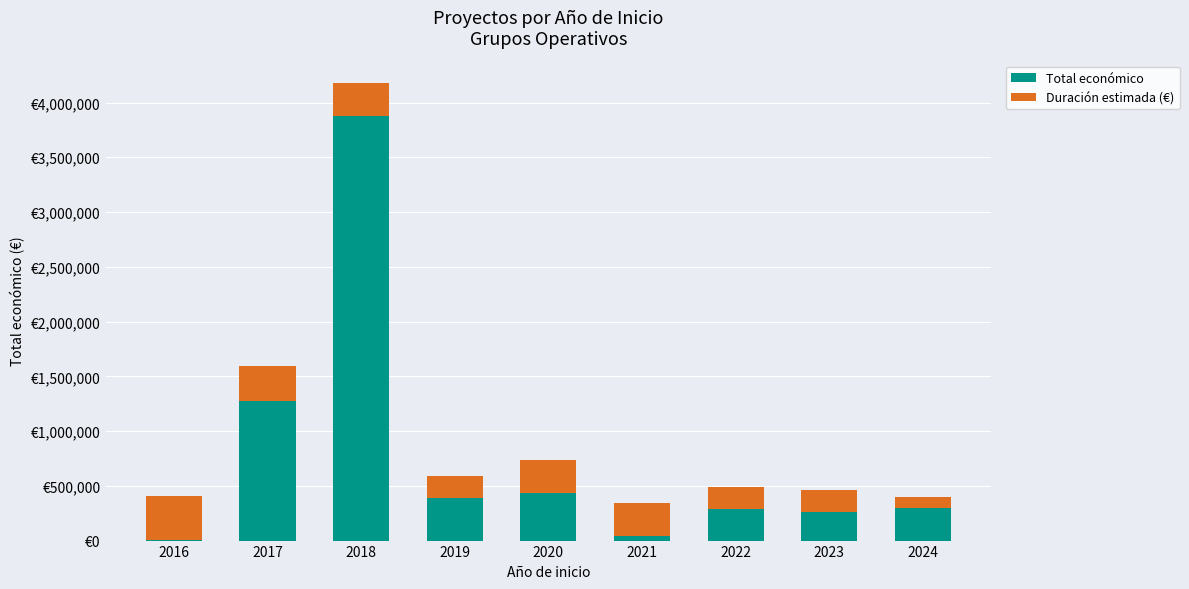

Is it true that Total económico equals 8000.0 at 2016?

True